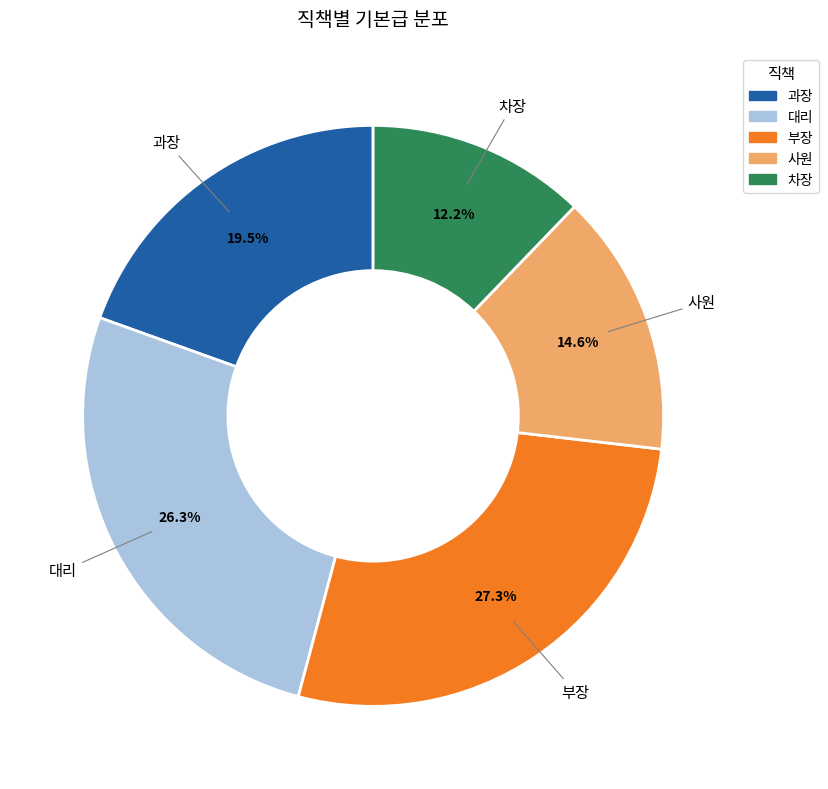

To the nearest percent, what is the difference between the 부장 and 과장 slice percentages?

8%